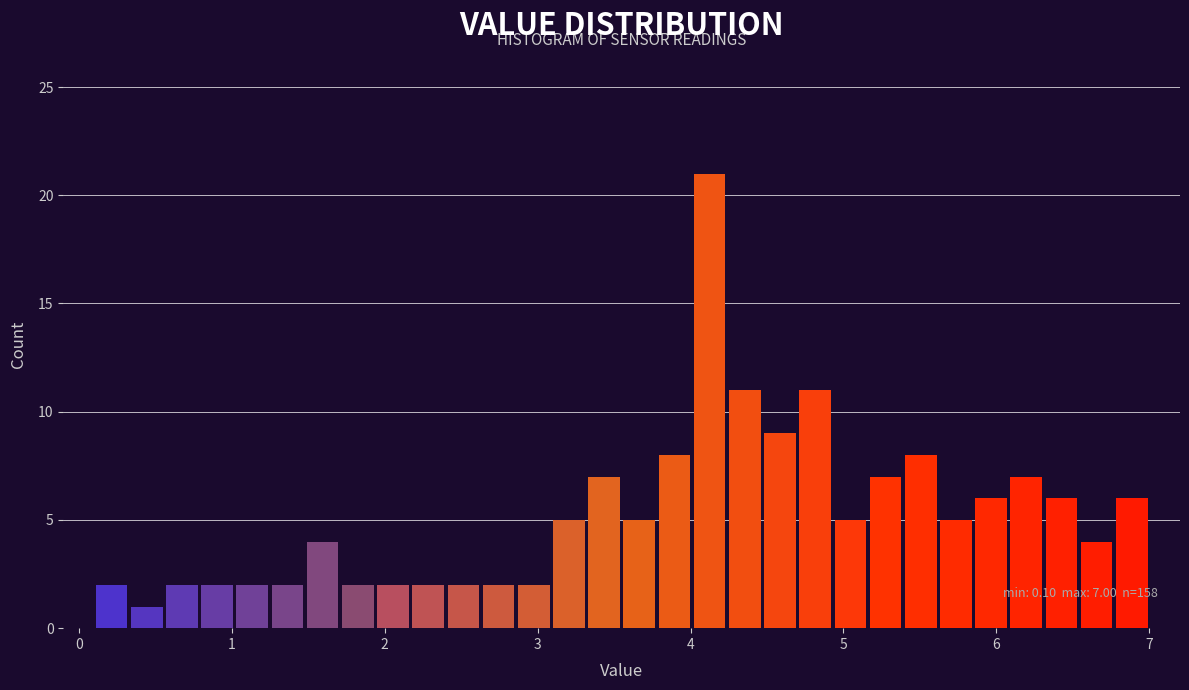

Read against the x-axis, roughly where is the centre of the tallest bar?

4.1